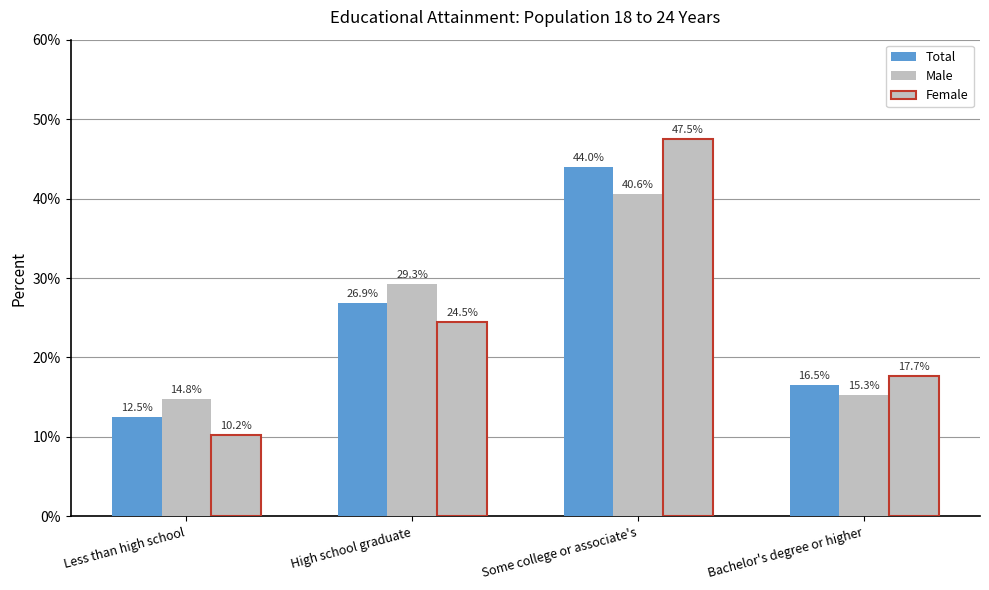

Does the chart contain stacked bars?

No